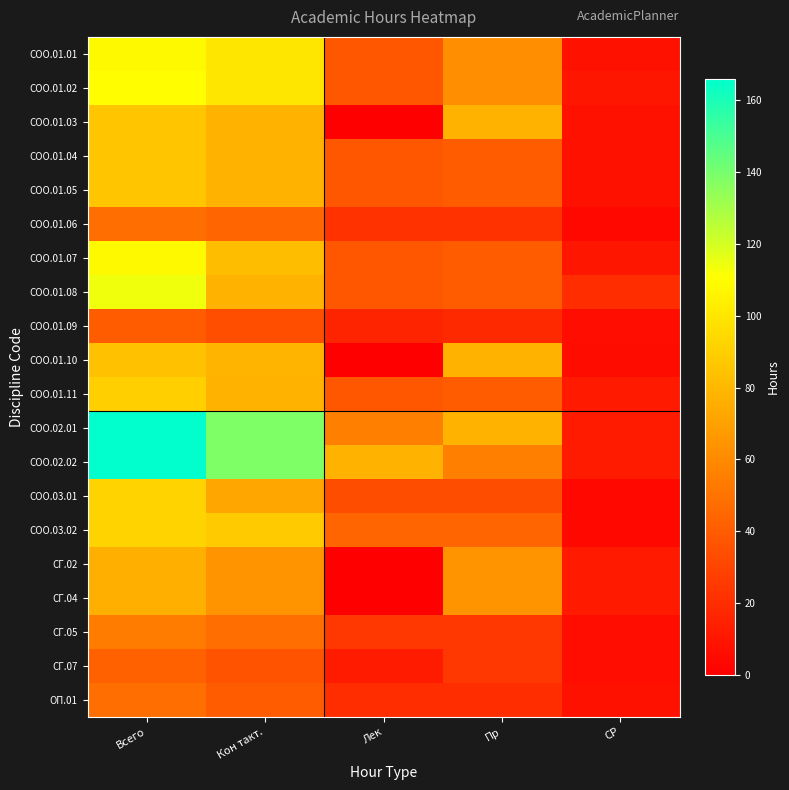

Reading right to left, what are all the values shown in this chart?

СОО.01.01: СР=7.9	Пр=62.0	Лек=38.0	Кон такт.=100.1	Всего=108.0
СОО.01.02: СР=9.9	Пр=62.0	Лек=38.0	Кон такт.=100.1	Всего=110.0
СОО.01.03: СР=7.9	Пр=78.0	Лек=0.0	Кон такт.=78.1	Всего=86.0
СОО.01.04: СР=7.9	Пр=40.0	Лек=38.0	Кон такт.=78.1	Всего=86.0
СОО.01.05: СР=7.9	Пр=40.0	Лек=38.0	Кон такт.=78.1	Всего=86.0
СОО.01.06: СР=3.9	Пр=22.0	Лек=22.0	Кон такт.=44.1	Всего=48.0
СОО.01.07: СР=10.0	Пр=40.0	Лек=38.0	Кон такт.=82.2	Всего=108.0
СОО.01.08: СР=19.9	Пр=40.0	Лек=38.0	Кон такт.=78.1	Всего=114.0
СОО.01.09: СР=5.9	Пр=18.0	Лек=16.0	Кон такт.=34.1	Всего=40.0
СОО.01.10: СР=5.8	Пр=78.0	Лек=0.0	Кон такт.=78.2	Всего=84.0
СОО.01.11: СР=11.9	Пр=40.0	Лек=38.0	Кон такт.=78.1	Всего=90.0
СОО.02.01: СР=12.0	Пр=78.0	Лек=56.0	Кон такт.=138.2	Всего=166.0
СОО.02.02: СР=12.0	Пр=56.0	Лек=78.0	Кон такт.=138.2	Всего=166.0
СОО.03.01: СР=4.0	Пр=34.0	Лек=34.0	Кон такт.=72.2	Всего=92.0
СОО.03.02: СР=3.9	Пр=44.0	Лек=44.0	Кон такт.=88.1	Всего=92.0
СГ.02: СР=11.9	Пр=64.0	Лек=0.0	Кон такт.=64.1	Всего=76.0
СГ.04: СР=11.8	Пр=64.0	Лек=0.0	Кон такт.=64.2	Всего=76.0
СГ.05: СР=5.9	Пр=24.0	Лек=24.0	Кон такт.=48.1	Всего=54.0
СГ.07: СР=5.9	Пр=24.0	Лек=12.0	Кон такт.=36.1	Всего=42.0
ОП.01: СР=7.9	Пр=20.0	Лек=20.0	Кон такт.=40.1	Всего=48.0